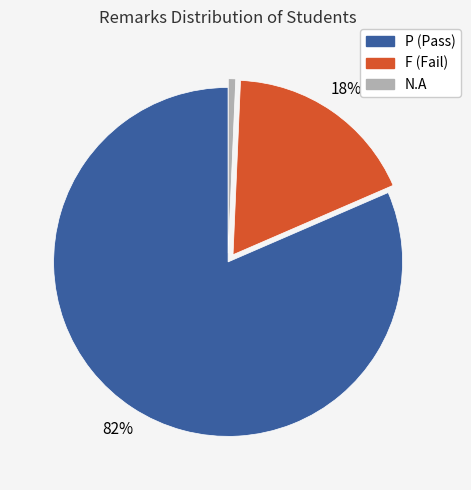

Rank the categories by value from lowest to highest.

N.A, F, P